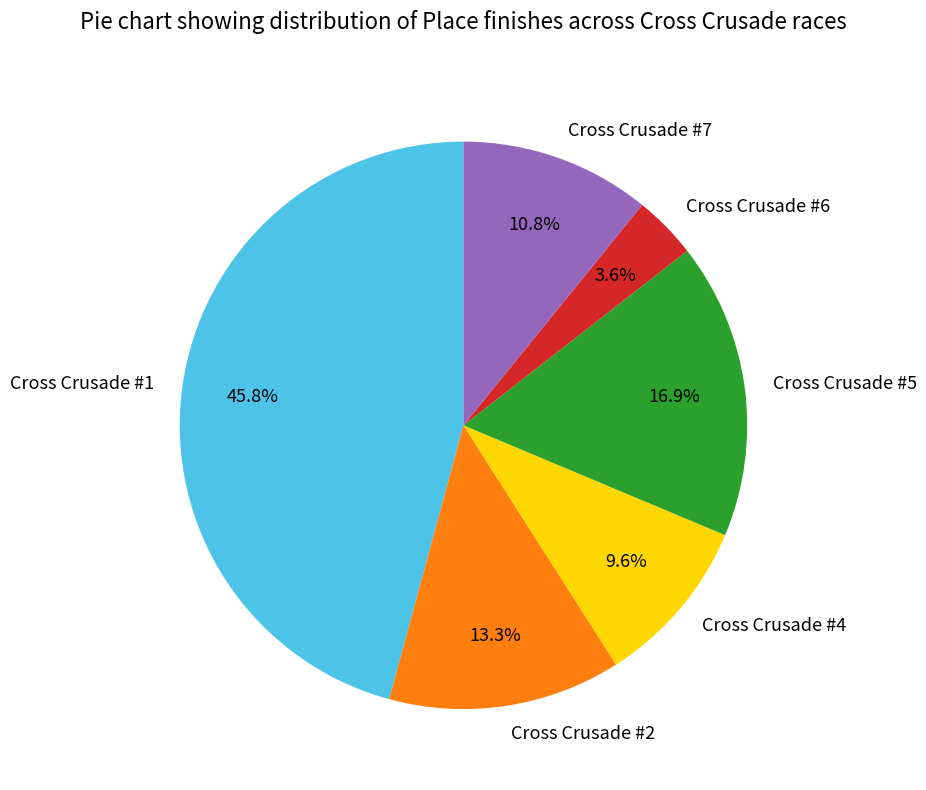

True or false: Cross Crusade #1 accounts for 61% of the total.

False